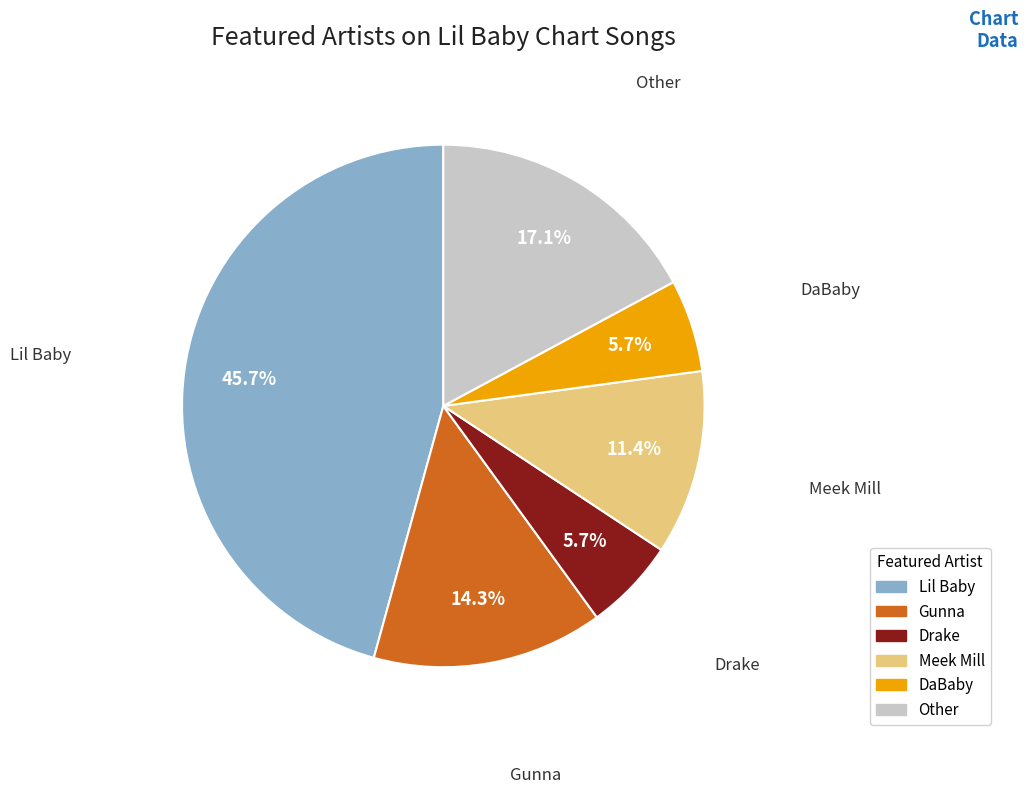

Is DaBaby the majority of the pie?

No